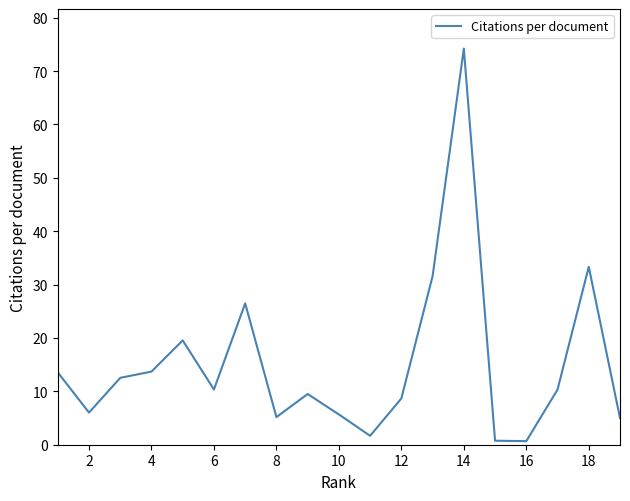

What is the maximum value shown in the chart?

74.2